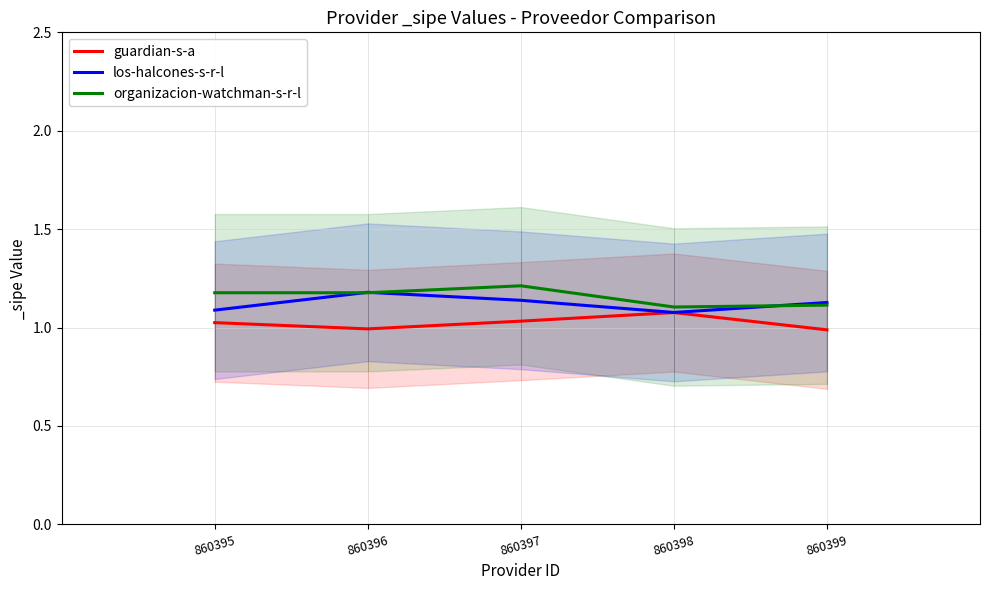

How many values in the guardian-s-a series are below 1?

2